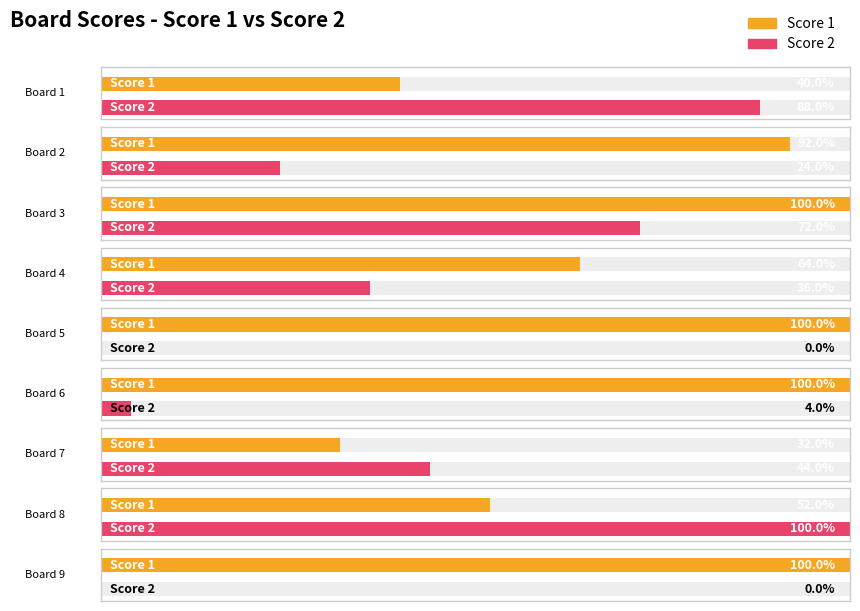

Reading left to right, extract all data points from this chart.

Score 1: 1=10	2=23	3=25	4=16	5=25	6=25	7=8	8=13	9=25
Score 2: 1=22	2=6	3=18	4=9	5=0	6=1	7=11	8=25	9=0